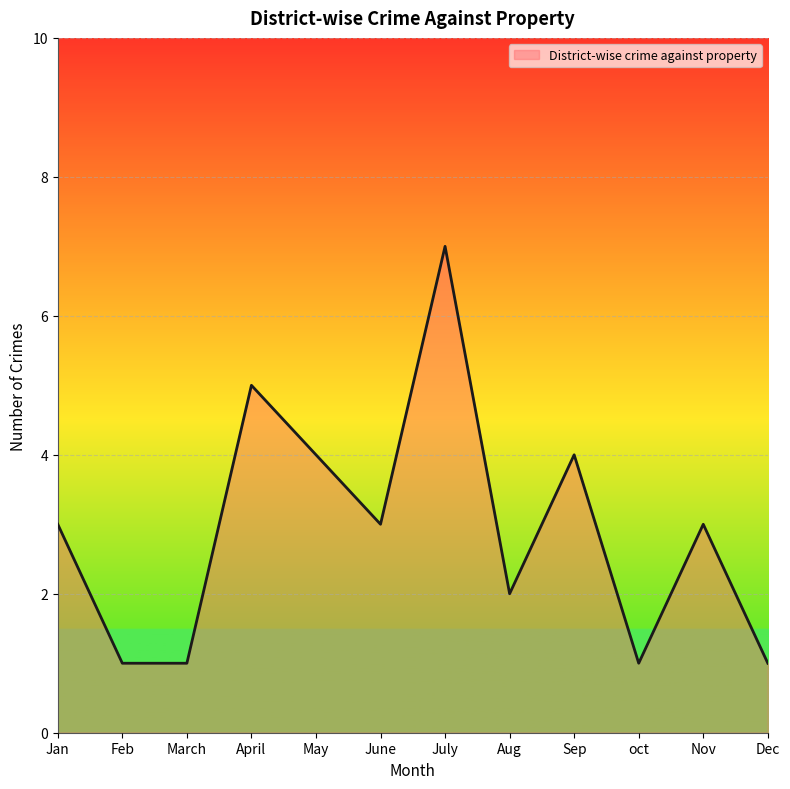

What is the greatest value displayed?

7